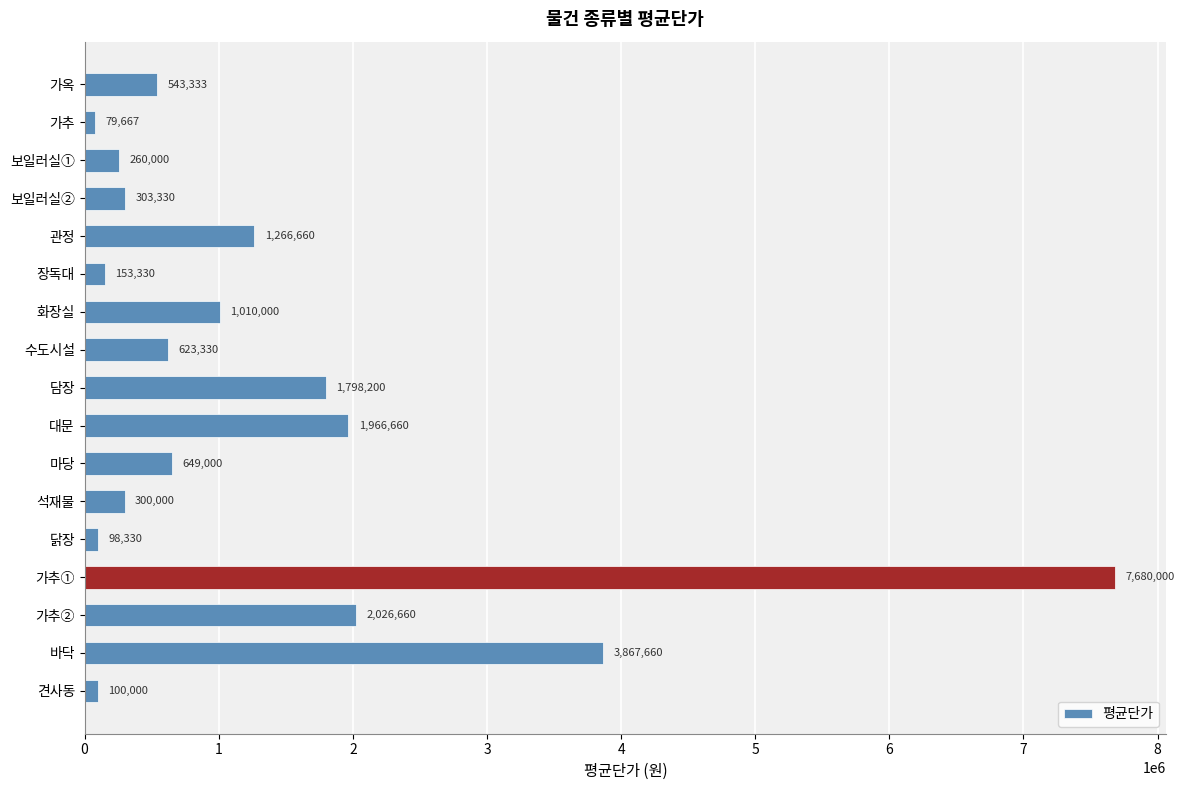

True or false: the data shows 5125974.4 at 바닥.

False